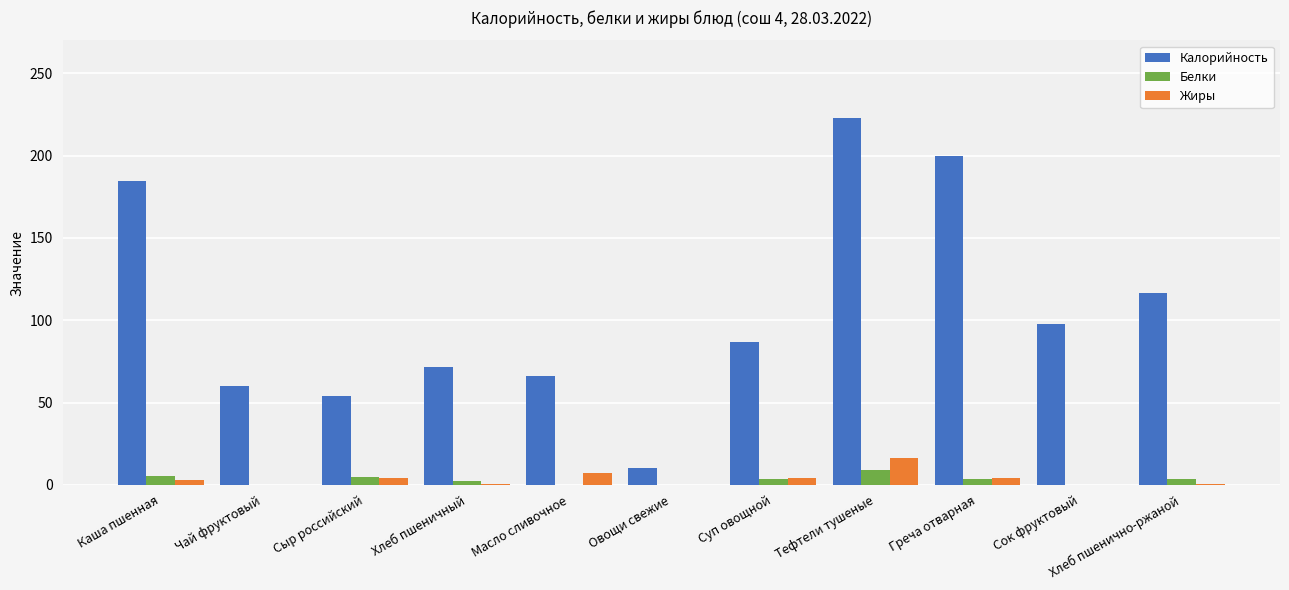

What is the total value across all series at Овощи свежие?

10.2